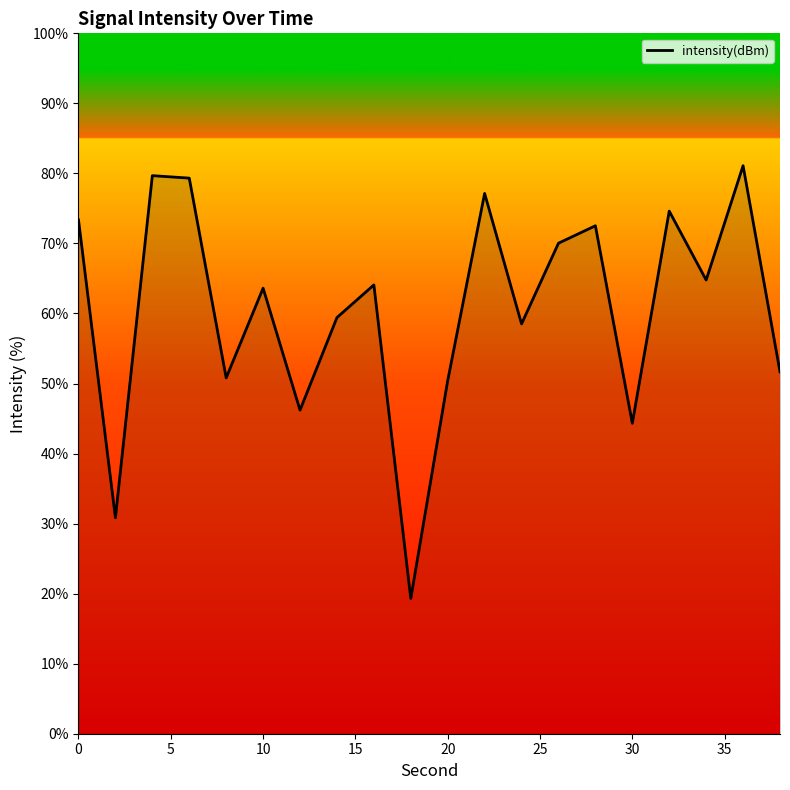

How many lines are shown in the chart?

1